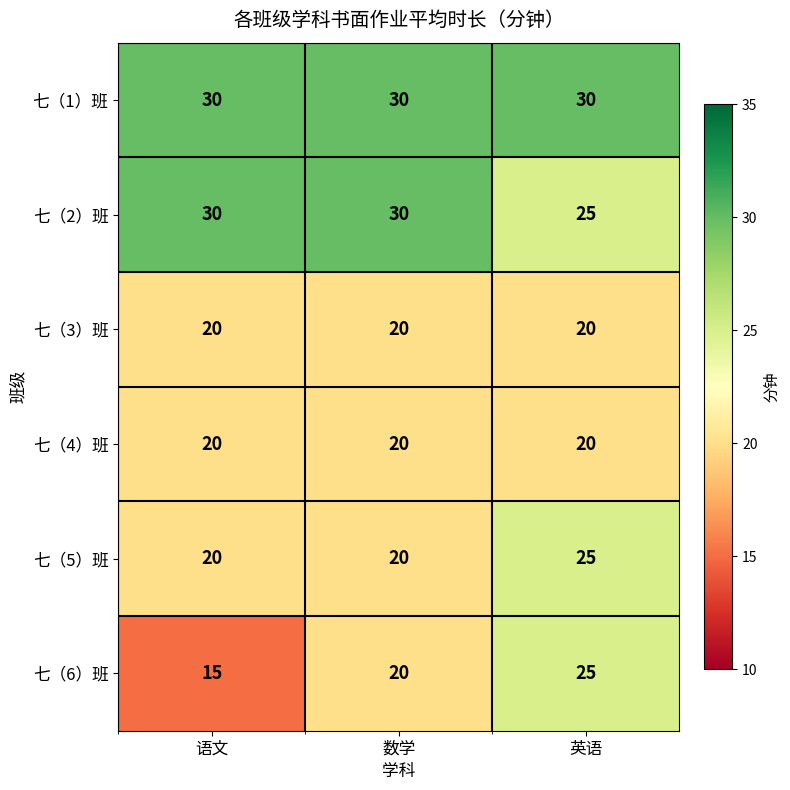

What is the spread (max minus min) of values at 英语?

10